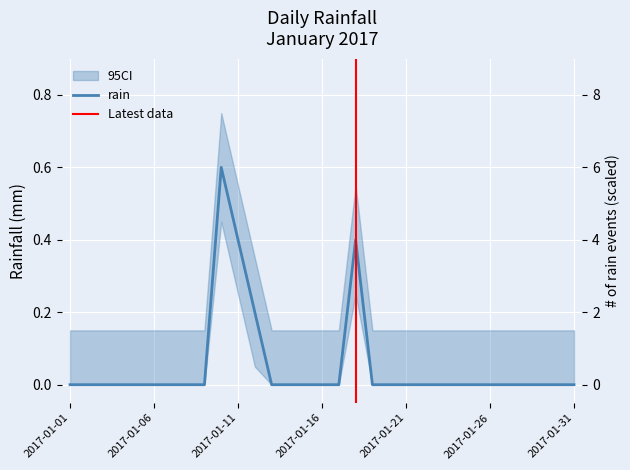

How many series are shown in this chart?

1